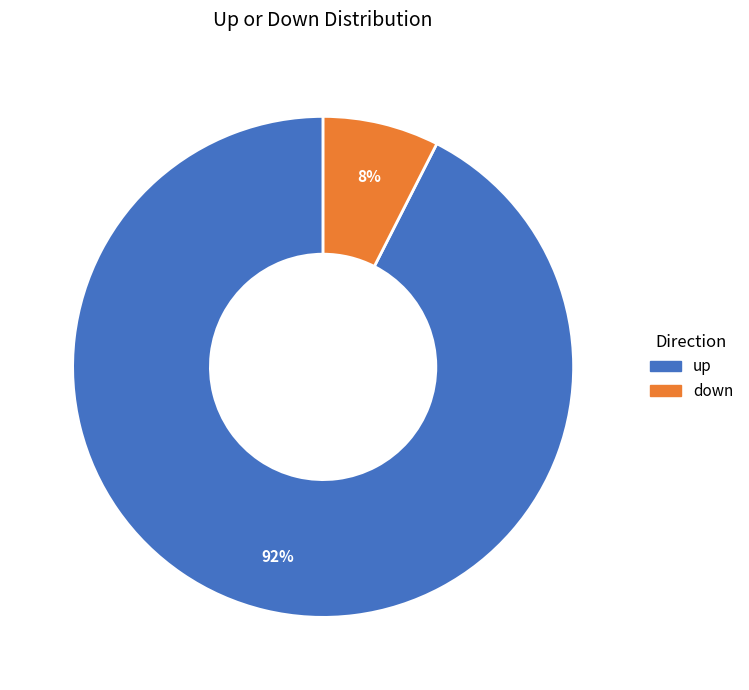

What is the largest slice in the pie chart?

up